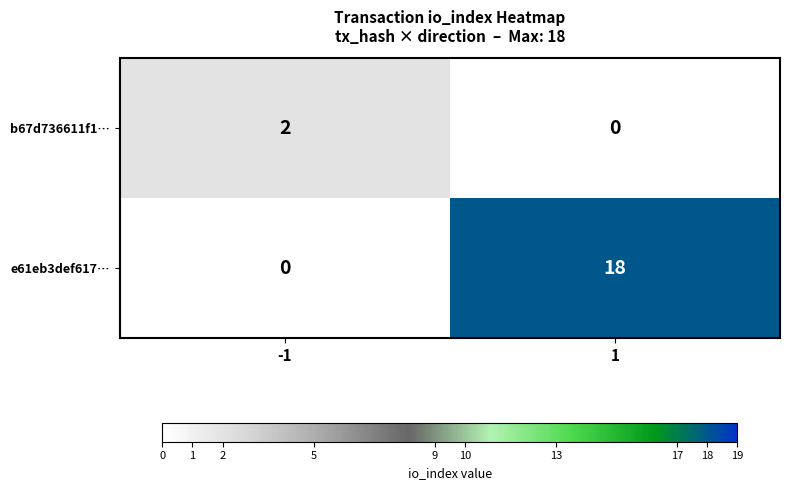

Reading left to right, transcribe all the data shown in this chart.

b67d736611f1…: -1=2	1=0
e61eb3def617…: -1=0	1=18